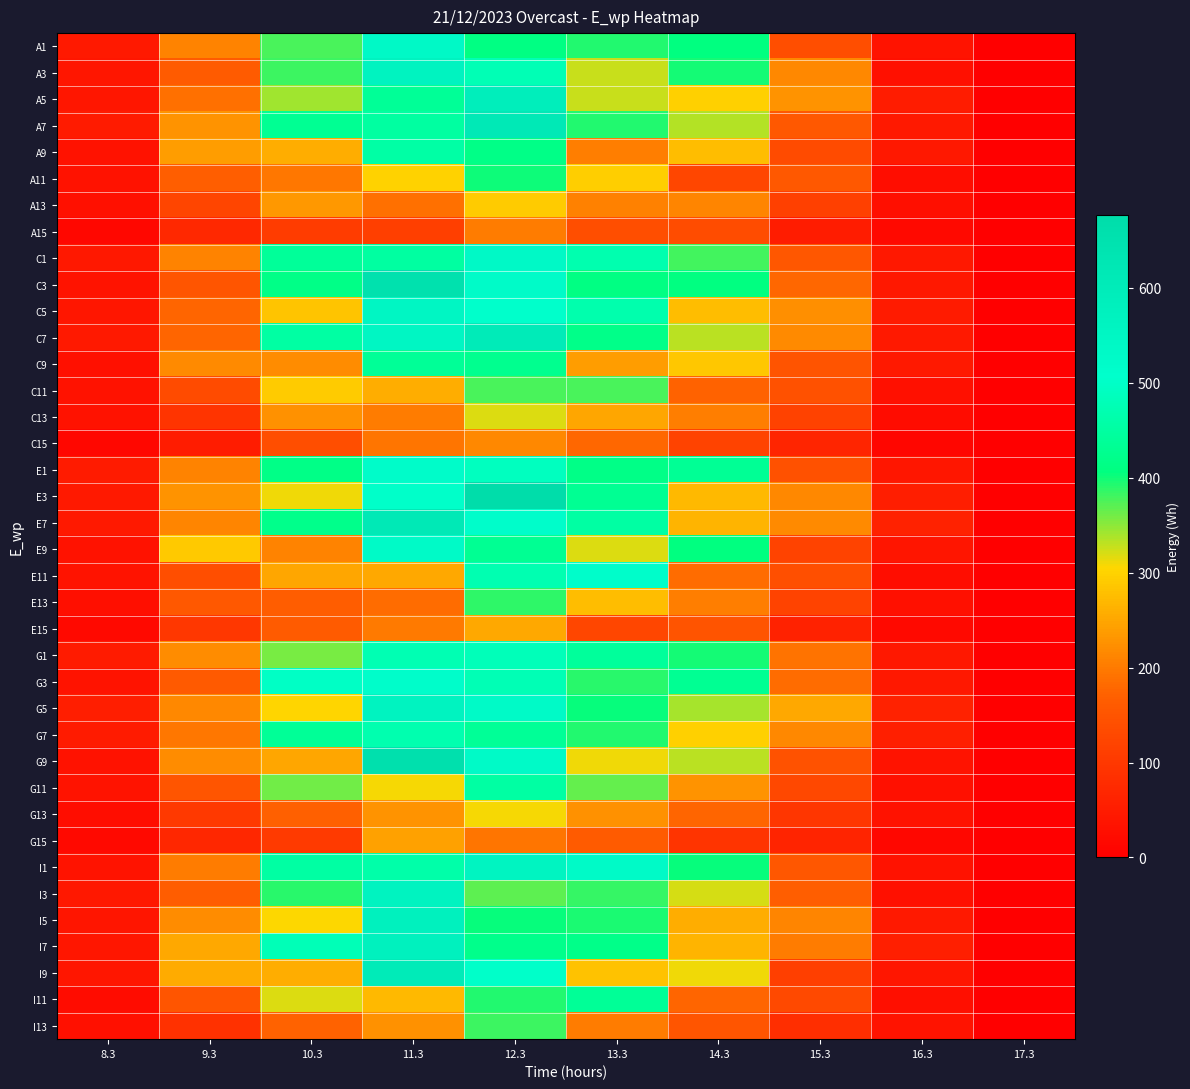

Reading left to right, transcribe all the data shown in this chart.

A1: 8.3=46.7	9.3=210.4	10.3=377.2	11.3=533.0	12.3=410.7	13.3=393.3	14.3=406.2	15.3=139.0	16.3=35.3	17.3=0.0
A3: 8.3=39.7	9.3=163.1	10.3=381.2	11.3=561.6	12.3=477.9	13.3=326.3	14.3=398.0	15.3=214.9	16.3=31.6	17.3=0.0
A5: 8.3=41.7	9.3=189.7	10.3=341.4	11.3=436.7	12.3=591.7	13.3=325.6	14.3=297.2	15.3=228.8	16.3=51.4	17.3=0.0
A7: 8.3=48.2	9.3=229.3	10.3=433.7	11.3=451.0	12.3=613.1	13.3=393.7	14.3=335.4	15.3=157.6	16.3=47.1	17.3=0.0
A9: 8.3=32.0	9.3=240.6	10.3=258.2	11.3=456.9	12.3=415.8	13.3=204.7	14.3=277.5	15.3=132.4	16.3=43.1	17.3=0.0
A11: 8.3=33.3	9.3=167.5	10.3=197.3	11.3=300.8	12.3=399.4	13.3=294.1	14.3=126.4	15.3=156.9	16.3=26.4	17.3=0.0
A13: 8.3=29.5	9.3=123.7	10.3=234.1	11.3=190.0	12.3=293.1	13.3=207.2	14.3=212.7	15.3=116.0	16.3=27.7	17.3=0.0
A15: 8.3=13.8	9.3=71.5	10.3=105.9	11.3=112.5	12.3=203.1	13.3=138.6	14.3=136.7	15.3=52.6	16.3=16.6	17.3=0.0
C1: 8.3=44.6	9.3=211.0	10.3=440.1	11.3=450.7	12.3=536.5	13.3=468.8	14.3=379.5	15.3=153.6	16.3=44.2	17.3=0.0
C3: 8.3=35.2	9.3=151.5	10.3=416.5	11.3=650.8	12.3=522.5	13.3=411.7	14.3=409.1	15.3=178.2	16.3=43.3	17.3=0.0
C5: 8.3=42.2	9.3=174.6	10.3=283.8	11.3=548.4	12.3=507.2	13.3=465.9	14.3=275.8	15.3=223.9	16.3=49.8	17.3=0.0
C7: 8.3=46.5	9.3=176.0	10.3=452.9	11.3=550.2	12.3=602.2	13.3=417.9	14.3=330.9	15.3=218.2	16.3=46.0	17.3=0.0
C9: 8.3=29.2	9.3=218.6	10.3=220.5	11.3=438.9	12.3=426.1	13.3=239.1	14.3=287.8	15.3=148.6	16.3=46.1	17.3=0.0
C11: 8.3=31.8	9.3=132.9	10.3=292.5	11.3=256.6	12.3=378.0	13.3=377.4	14.3=174.4	15.3=143.4	16.3=31.5	17.3=0.0
C13: 8.3=32.1	9.3=92.9	10.3=225.5	11.3=203.0	12.3=318.7	13.3=249.3	14.3=203.9	15.3=117.6	16.3=21.7	17.3=0.0
C15: 8.3=15.0	9.3=51.7	10.3=137.6	11.3=194.1	12.3=216.0	13.3=177.2	14.3=120.8	15.3=68.2	16.3=12.4	17.3=0.0
E1: 8.3=48.2	9.3=209.0	10.3=415.7	11.3=520.1	12.3=489.4	13.3=417.4	14.3=436.0	15.3=144.0	16.3=40.5	17.3=0.0
E3: 8.3=45.0	9.3=229.0	10.3=310.9	11.3=504.6	12.3=677.0	13.3=432.5	14.3=272.0	15.3=214.7	16.3=53.8	17.3=0.0
E7: 8.3=47.3	9.3=213.9	10.3=422.5	11.3=614.2	12.3=517.8	13.3=453.3	14.3=266.0	15.3=217.4	16.3=62.2	17.3=0.0
E9: 8.3=34.0	9.3=290.3	10.3=210.7	11.3=526.8	12.3=431.7	13.3=319.1	14.3=406.4	15.3=119.5	16.3=38.2	17.3=0.0
E11: 8.3=34.6	9.3=138.1	10.3=249.7	11.3=251.8	12.3=472.3	13.3=516.4	14.3=184.0	15.3=141.3	16.3=25.2	17.3=0.0
E13: 8.3=29.1	9.3=158.7	10.3=165.9	11.3=184.6	12.3=388.4	13.3=275.4	14.3=203.9	15.3=121.3	16.3=30.5	17.3=0.0
E15: 8.3=17.3	9.3=98.0	10.3=163.0	11.3=198.9	12.3=251.4	13.3=125.6	14.3=149.0	15.3=61.5	16.3=16.8	17.3=0.0
G1: 8.3=48.8	9.3=221.6	10.3=357.9	11.3=475.0	12.3=482.3	13.3=443.2	14.3=397.5	15.3=191.7	16.3=42.6	17.3=0.0
G3: 8.3=35.1	9.3=159.5	10.3=499.4	11.3=516.4	12.3=478.1	13.3=390.1	14.3=433.2	15.3=184.3	16.3=44.4	17.3=0.0
G5: 8.3=54.3	9.3=216.8	10.3=301.7	11.3=564.1	12.3=527.3	13.3=404.2	14.3=338.8	15.3=252.3	16.3=63.0	17.3=0.0
G7: 8.3=50.2	9.3=197.6	10.3=437.0	11.3=470.6	12.3=438.5	13.3=393.3	14.3=297.5	15.3=215.5	16.3=56.4	17.3=0.0
G9: 8.3=32.7	9.3=220.2	10.3=251.0	11.3=658.9	12.3=527.2	13.3=310.1	14.3=331.1	15.3=145.9	16.3=35.5	17.3=0.0
G11: 8.3=35.9	9.3=153.2	10.3=361.1	11.3=307.1	12.3=453.2	13.3=365.4	14.3=229.1	15.3=127.5	16.3=31.0	17.3=0.0
G13: 8.3=25.5	9.3=102.9	10.3=169.5	11.3=228.1	12.3=307.7	13.3=226.9	14.3=175.5	15.3=97.6	16.3=34.2	17.3=0.0
G15: 8.3=16.3	9.3=71.2	10.3=104.6	11.3=244.7	12.3=193.4	13.3=162.0	14.3=93.0	15.3=63.8	16.3=14.1	17.3=0.0
I1: 8.3=35.9	9.3=201.9	10.3=454.6	11.3=461.1	12.3=560.4	13.3=527.5	14.3=403.1	15.3=154.6	16.3=34.4	17.3=0.0
I3: 8.3=44.4	9.3=166.0	10.3=390.1	11.3=562.1	12.3=369.6	13.3=384.8	14.3=321.0	15.3=167.8	16.3=29.4	17.3=0.0
I5: 8.3=38.6	9.3=221.8	10.3=304.2	11.3=571.7	12.3=402.6	13.3=394.7	14.3=258.7	15.3=213.6	16.3=46.5	17.3=0.0
I7: 8.3=40.1	9.3=251.7	10.3=479.1	11.3=574.2	12.3=423.1	13.3=420.2	14.3=266.6	15.3=201.8	16.3=57.2	17.3=0.0
I9: 8.3=40.0	9.3=255.6	10.3=257.5	11.3=604.9	12.3=502.8	13.3=280.8	14.3=311.2	15.3=111.1	16.3=40.8	17.3=0.0
I11: 8.3=21.3	9.3=153.0	10.3=320.0	11.3=271.7	12.3=392.9	13.3=436.5	14.3=176.2	15.3=130.4	16.3=26.7	17.3=0.0
I13: 8.3=29.5	9.3=89.2	10.3=174.2	11.3=225.5	12.3=381.6	13.3=201.4	14.3=152.2	15.3=83.2	16.3=34.7	17.3=0.0